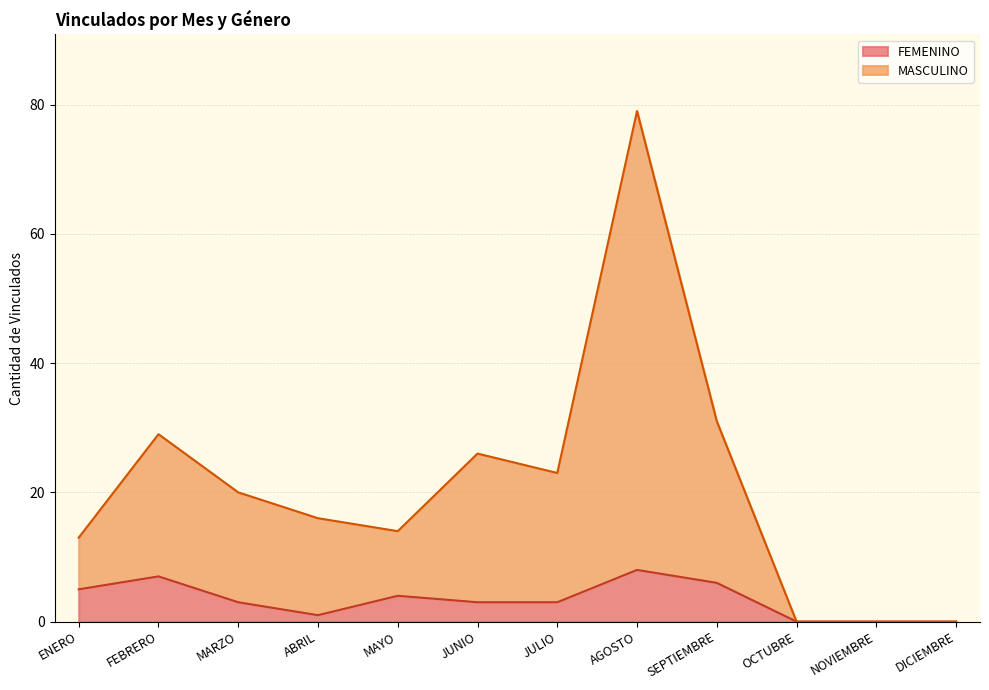

List the series in order of their overall mean, lowest first.

FEMENINO, MASCULINO